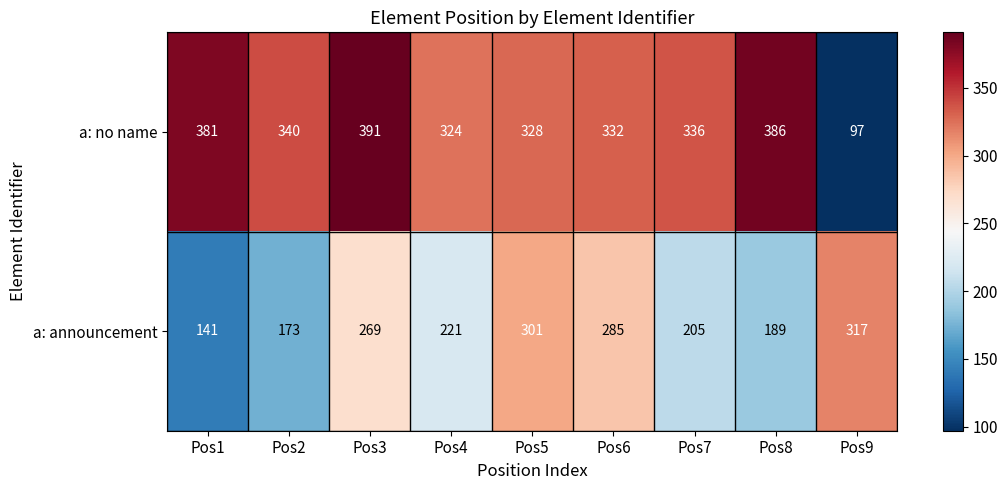

Rank the series by their average value, from lowest to highest.

a: announcement, a: no name